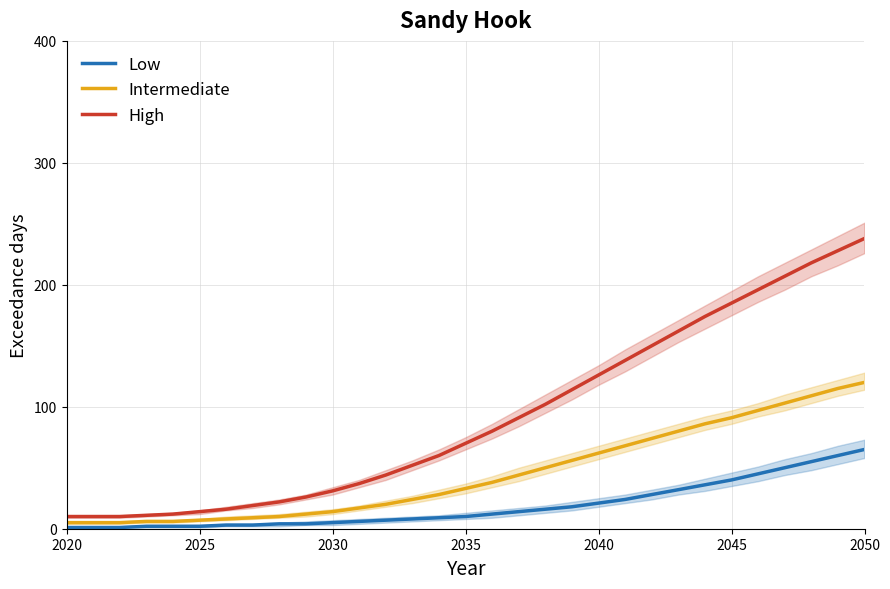

List the series in order of their overall mean, highest first.

High, Intermediate, Low